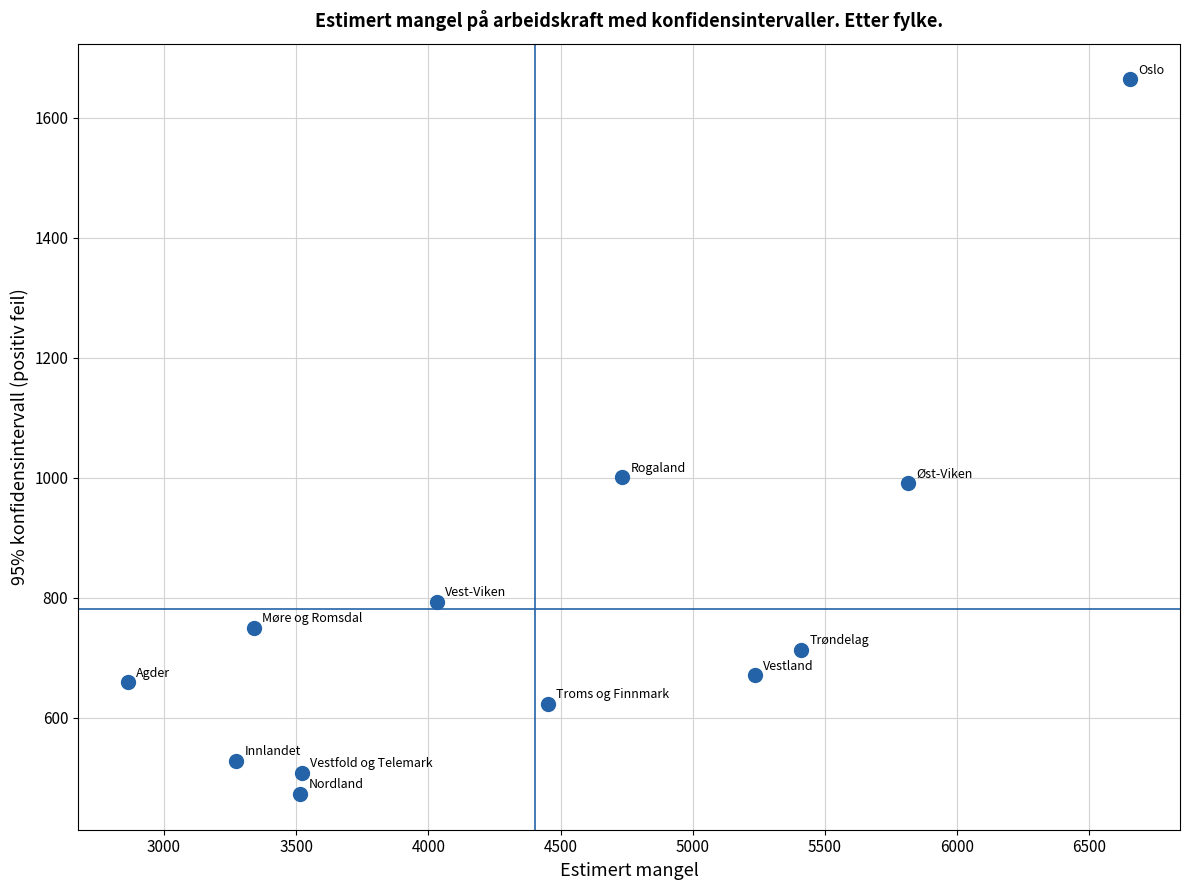

What is the range of Y values (max minus min)?

1191